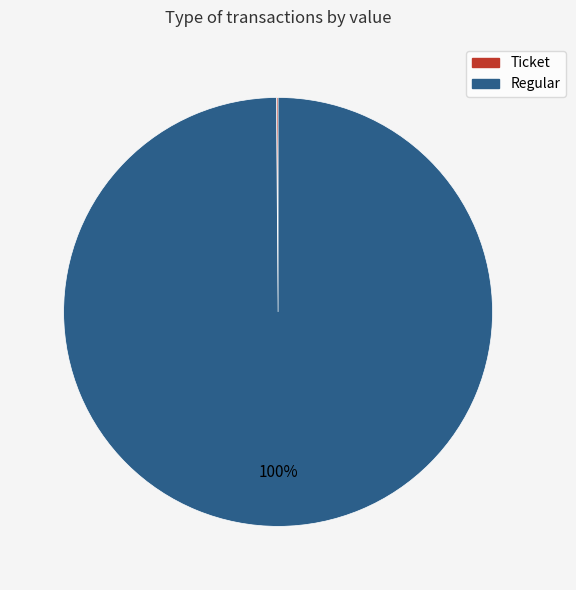

Is there a majority slice in this chart?

Yes